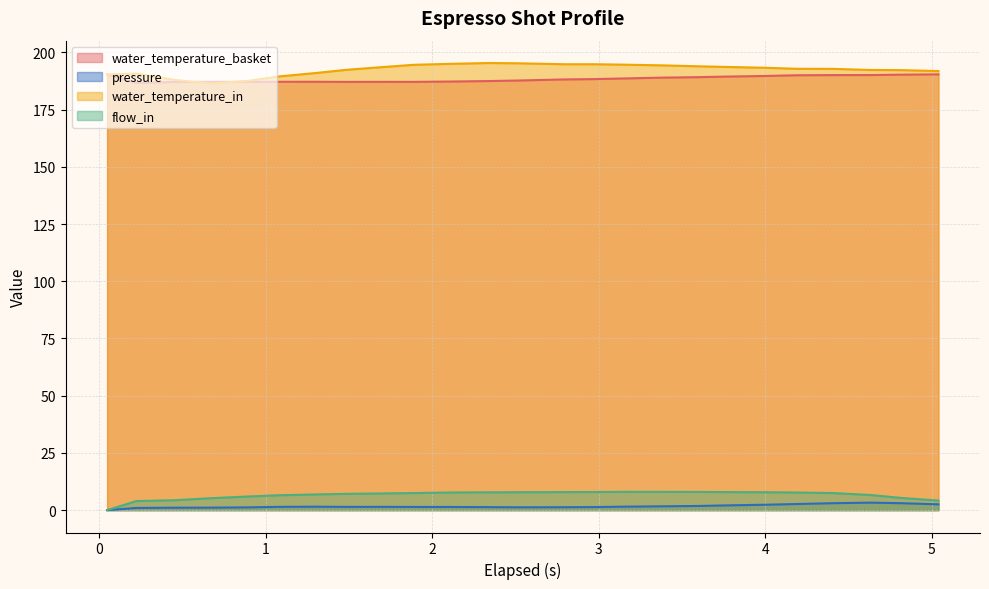

What is the highest value of the water_temperature_basket series?

190.4